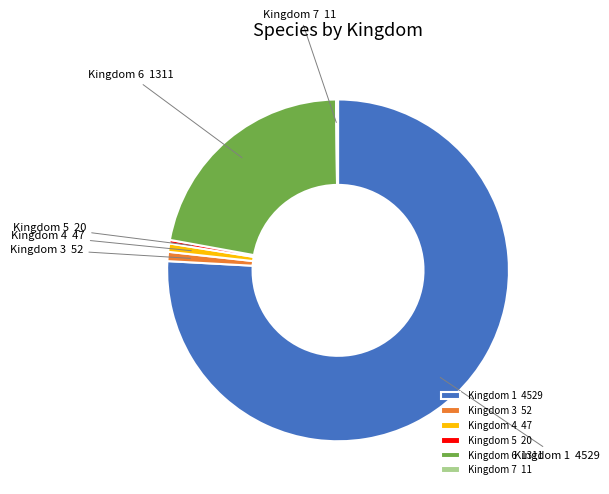

What is the largest slice in the pie chart?

Kingdom 1 4529